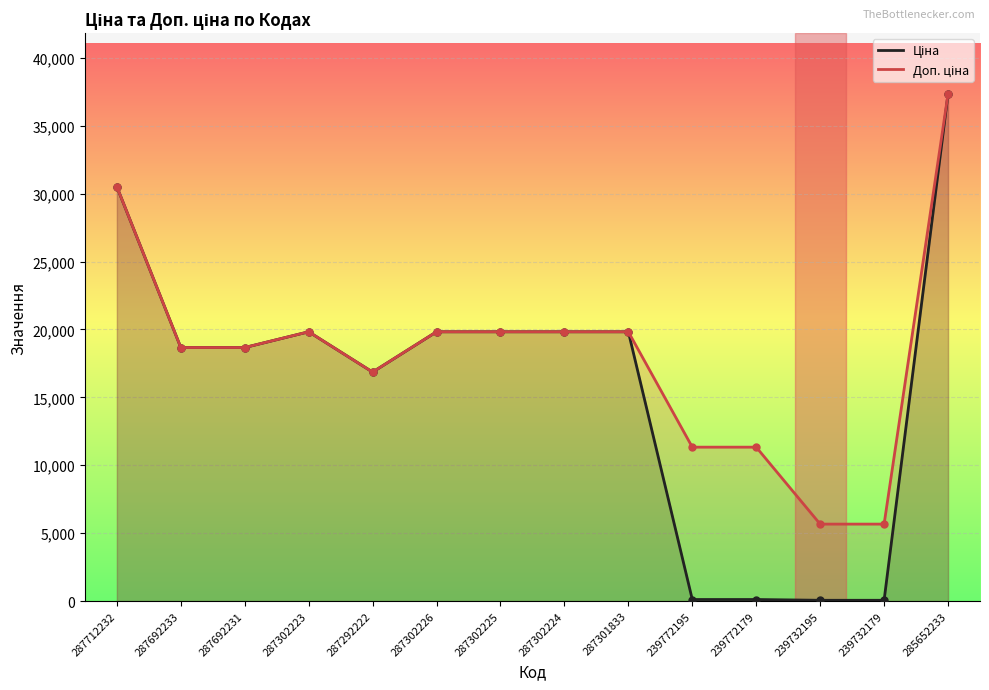

What is the spread (max minus min) of values at 239732179?

5610.3